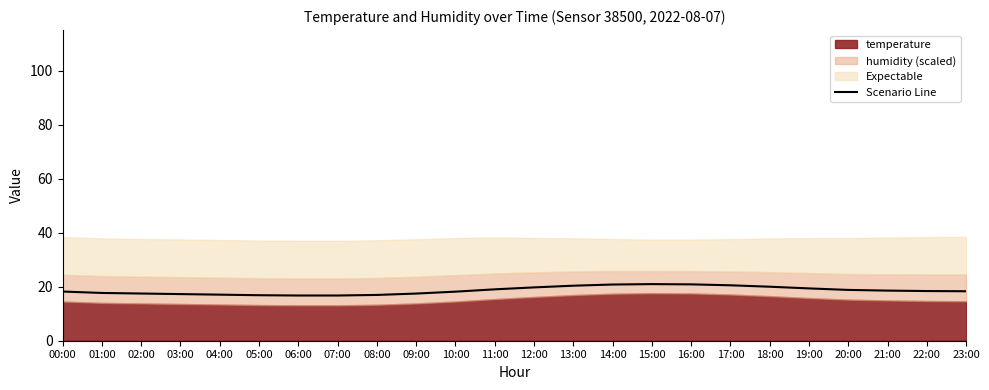

What value does the data have at 17:00?

20.5